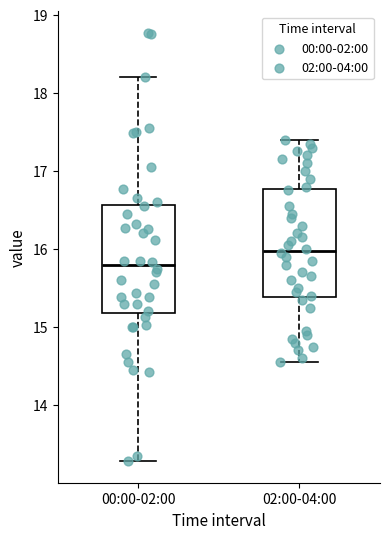

Where is the lower edge of the box for 00:00-02:00 on the y-axis? The values are not printed on the chart, so give them approximately, as read against the axis.

15.2